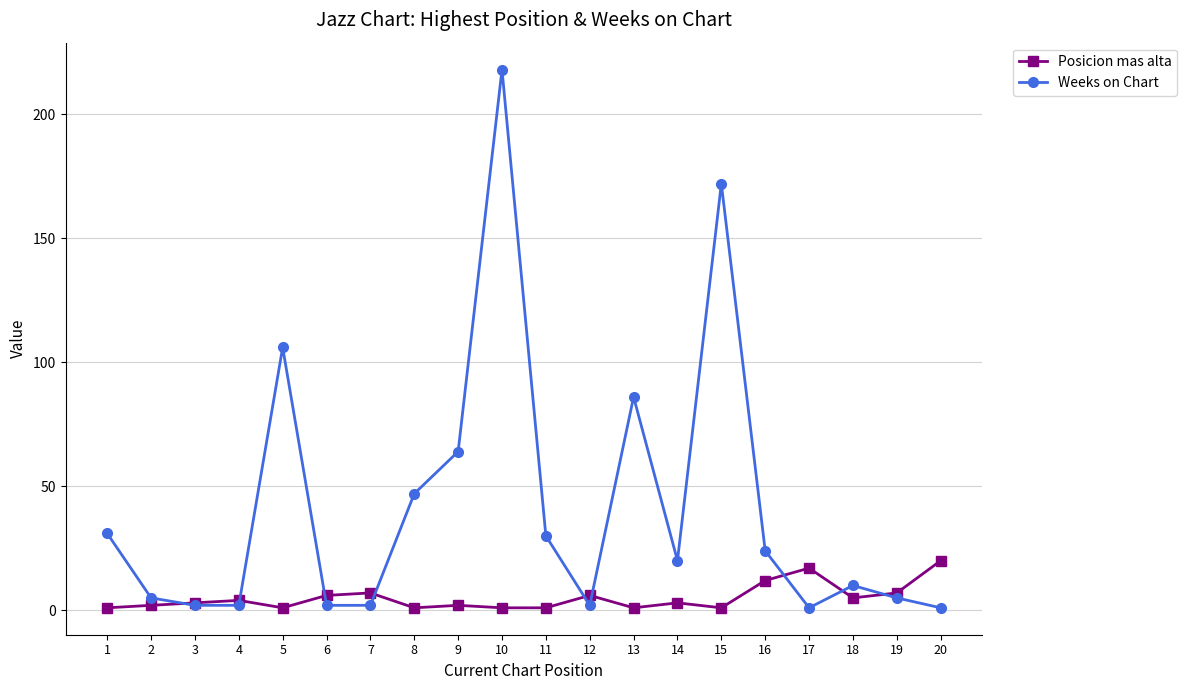

Which series has the largest range (max minus min)?

Weeks on Chart